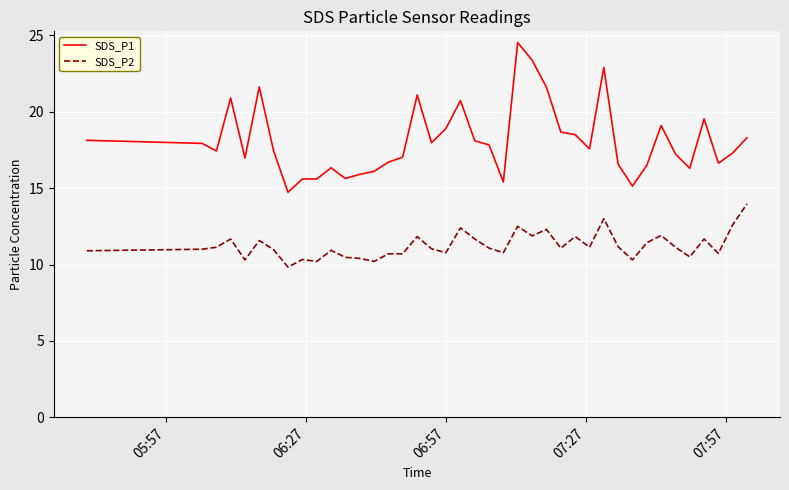

List the series in order of their peak value, highest first.

SDS_P1, SDS_P2